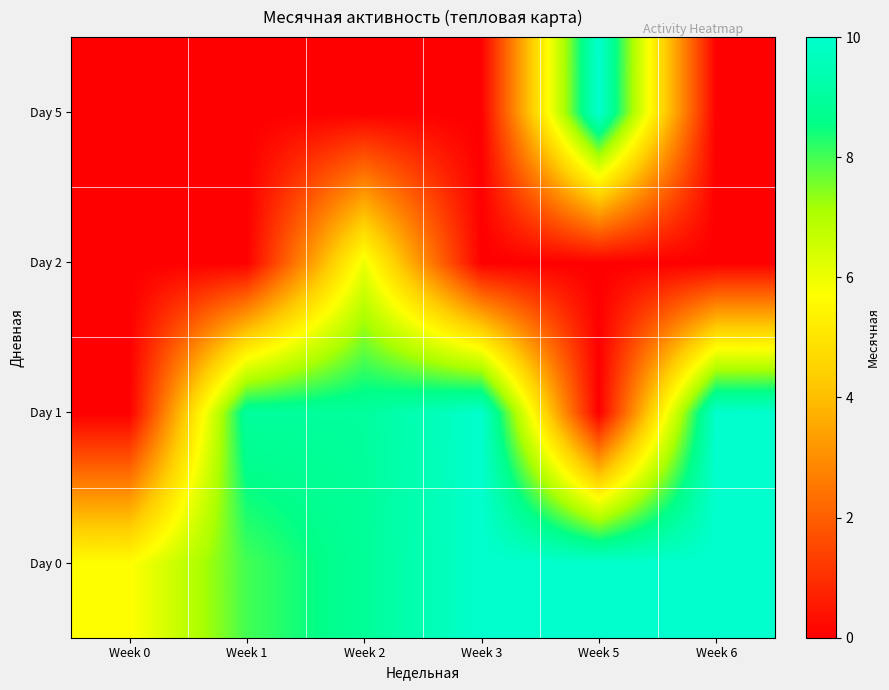

At Week 5, list the series in order from largest to smallest.

Day 0, Day 5, Day 1, Day 2